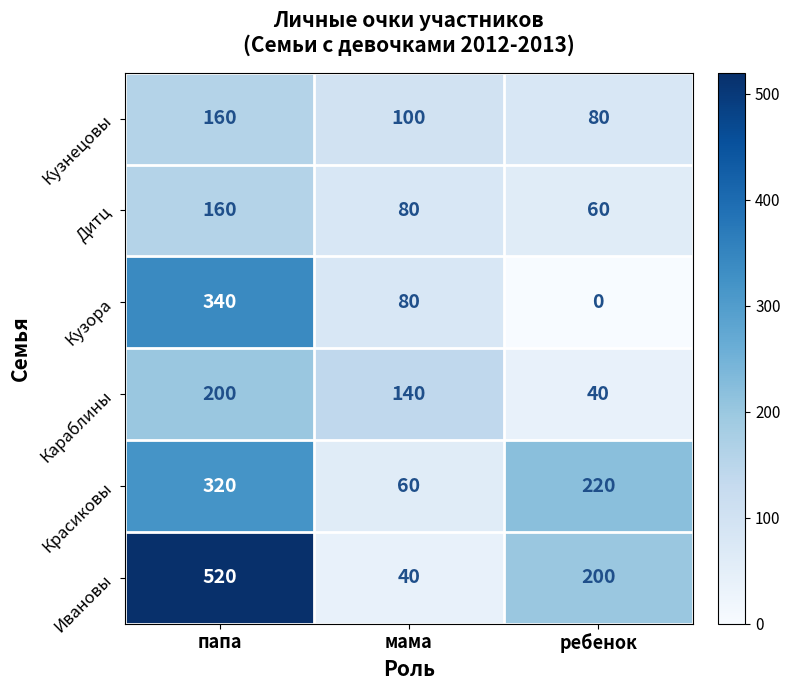

What is the average value of the Дитц series?

100